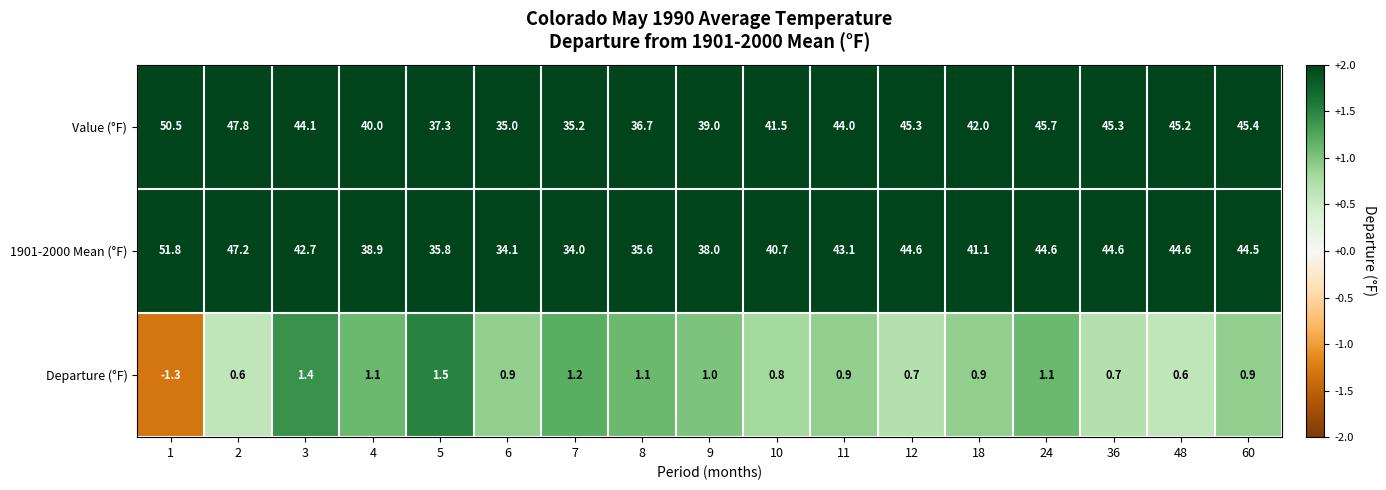

What is the difference between the second highest and minimum values in the Departure (°F) series?

2.7